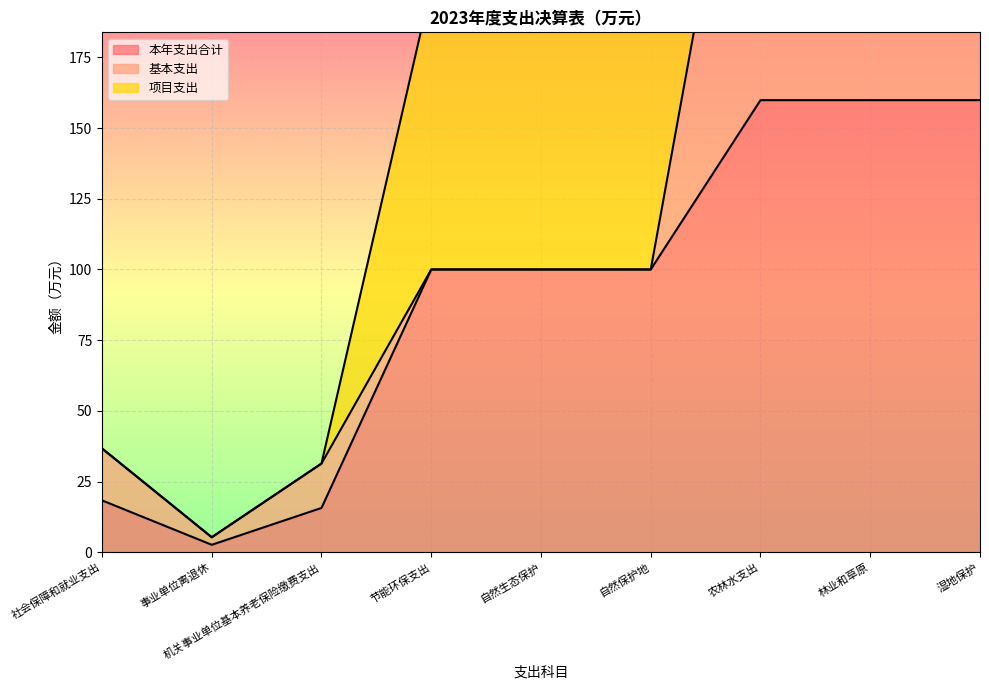

Reading left to right, transcribe all the data shown in this chart.

本年支出合计: 18.4	2.7	15.7	100.0	100.0	100.0	159.8	159.8	159.8
基本支出: 18.4	2.7	15.7	0.0	0.0	0.0	153.8	153.8	153.8
项目支出: 0.0	0.0	0.0	100.0	100.0	100.0	6.0	6.0	6.0